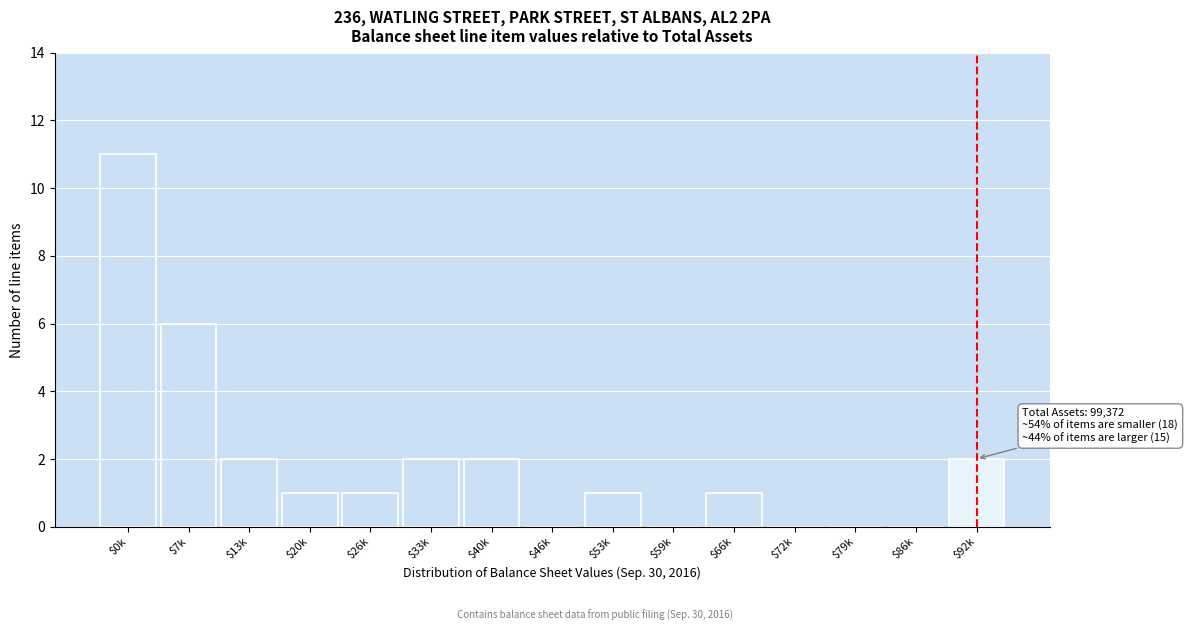

What is the sum of all values?

29